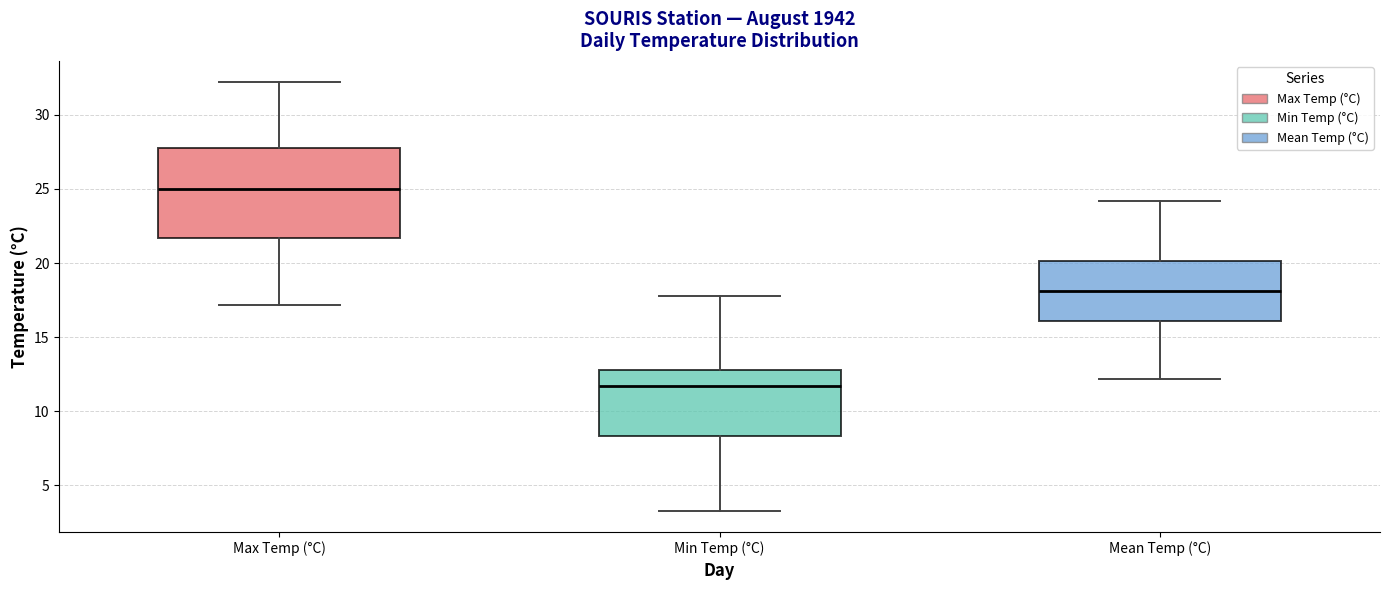

Which box is the tallest, from its lower edge to its upper edge?

Max Temp (°C)